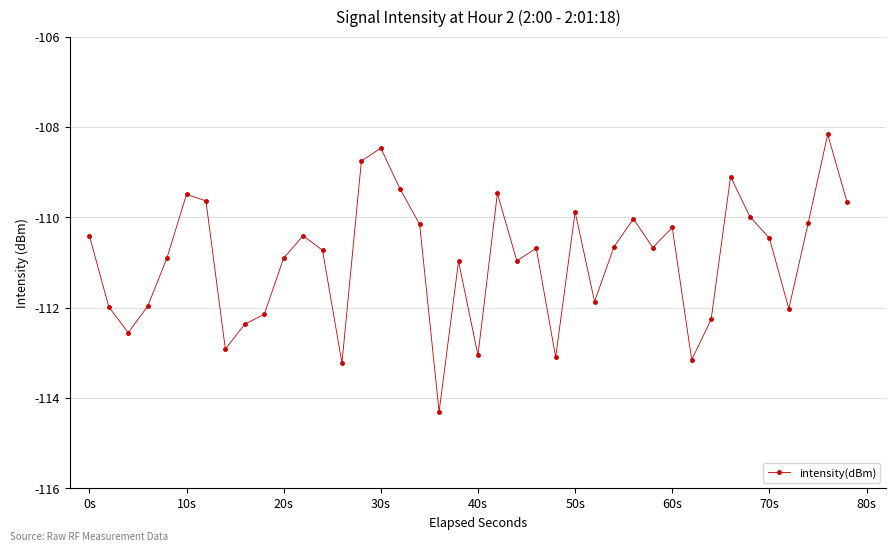

How many points are higher than both their immediate neighbors (excluding endpoints)?

11